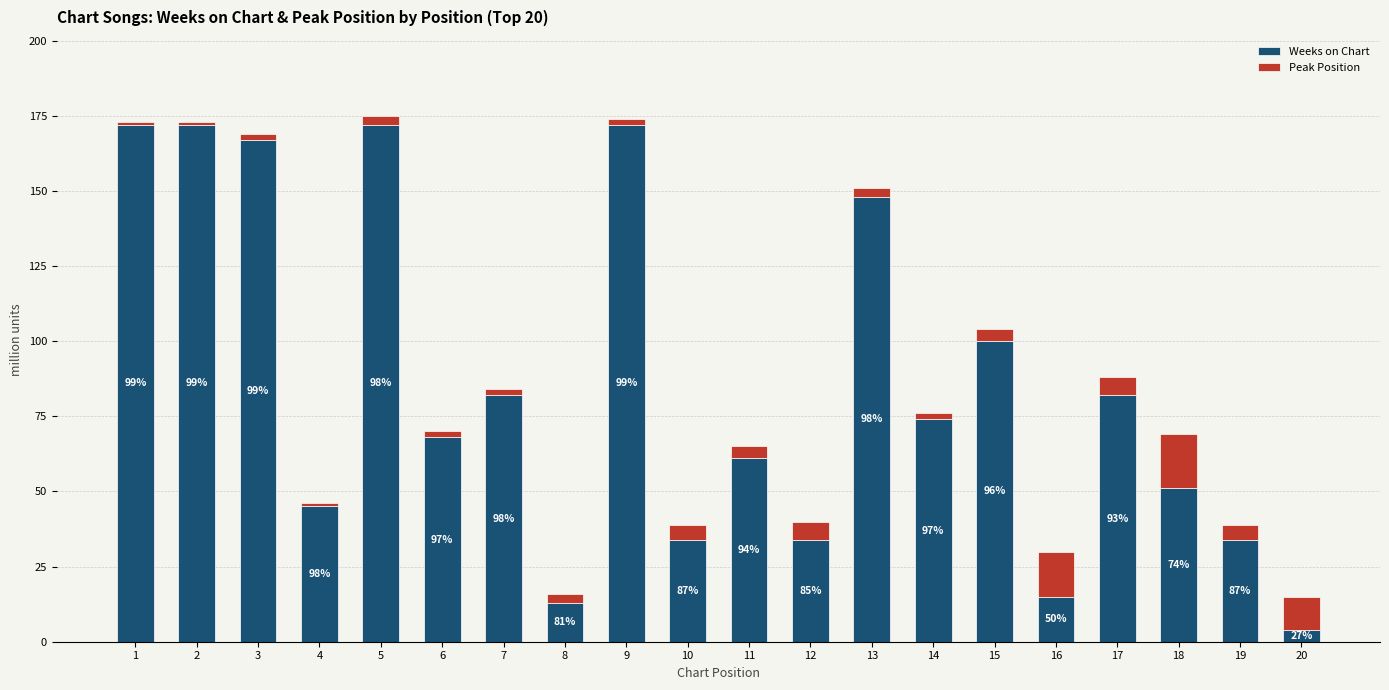

Rank the categories by Weeks on Chart value from lowest to highest.

20, 8, 16, 10, 12, 19, 4, 18, 11, 6, 14, 7, 17, 15, 13, 3, 1, 2, 5, 9